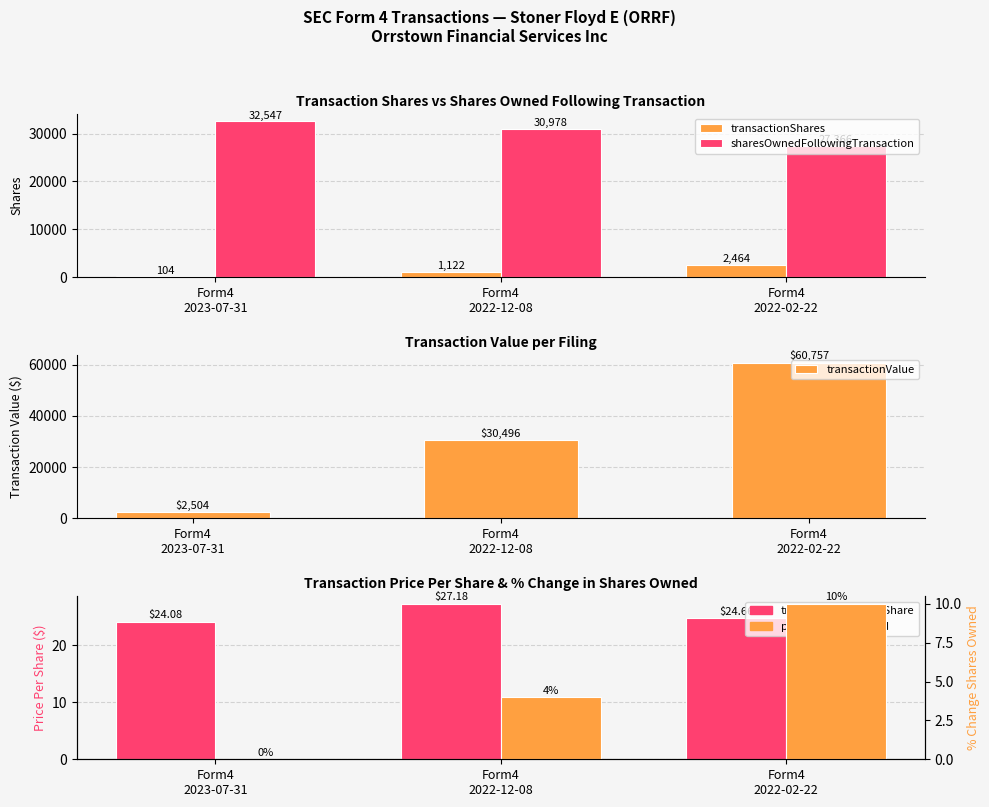

Reading left to right, transcribe all the data shown in this chart.

transactionShares: Form4
2023-07-31=104.0	Form4
2022-12-08=1122.0	Form4
2022-02-22=2464.0
sharesOwnedFollowingTransaction: Form4
2023-07-31=32547.0	Form4
2022-12-08=30978.0	Form4
2022-02-22=27366.0
transactionValue: Form4
2023-07-31=2504.0	Form4
2022-12-08=30496.0	Form4
2022-02-22=60757.0
transactionPricePerShare: Form4
2023-07-31=24.1	Form4
2022-12-08=27.2	Form4
2022-02-22=24.7
pctchgSharesOwned: Form4
2023-07-31=0.0	Form4
2022-12-08=4.0	Form4
2022-02-22=10.0